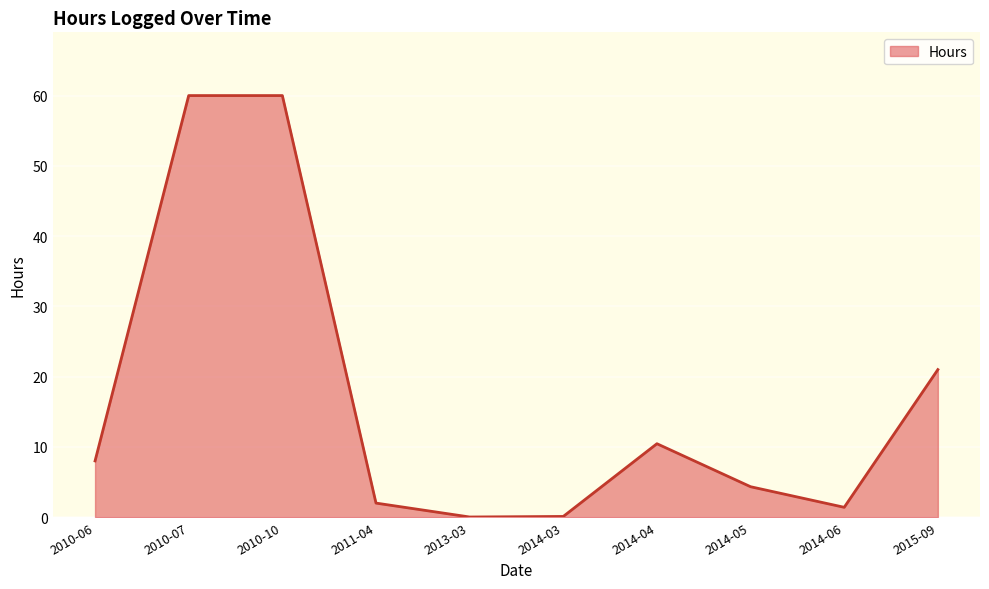

What is the change in value from 2011-04 to 2015-09?

+19.0